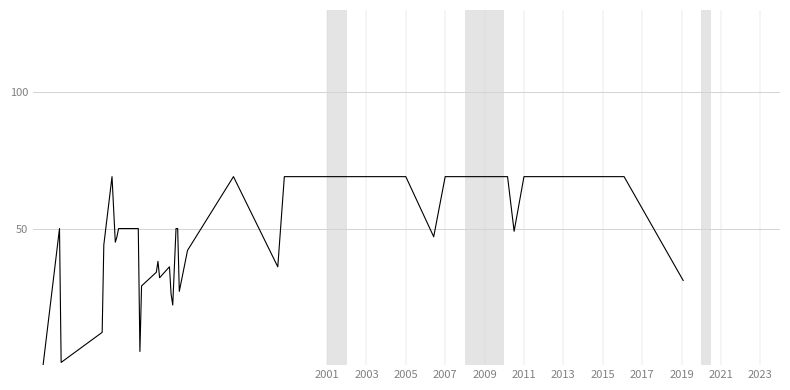

Reading left to right, what are all the values shown in this chart?

0.0	50.0	1.0	12.0	44.0	69.0	45.0	47.0	50.0	50.0	5.0	29.0	34.0	38.0	32.0	36.0	26.0	22.0	50.0	50.0	27.0	42.0	69.0	36.0	69.0	69.0	69.0	69.0	47.0	69.0	69.0	69.0	69.0	69.0	49.0	69.0	69.0	69.0	69.0	31.0